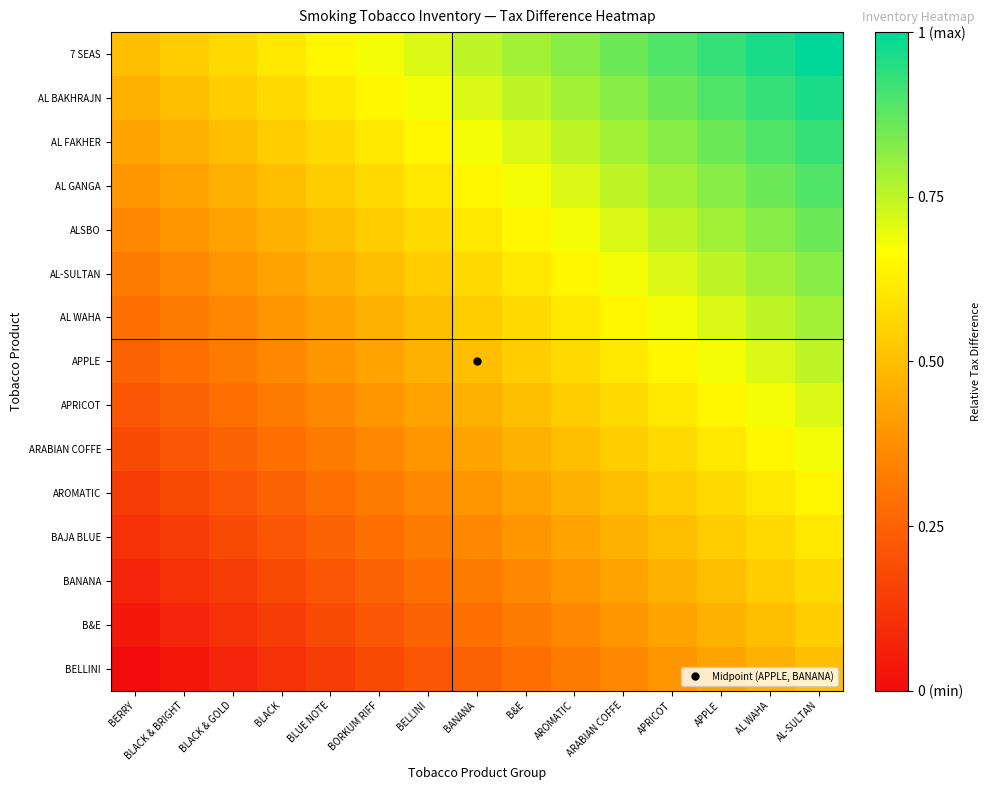

What is the maximum value shown in the chart?

1.0